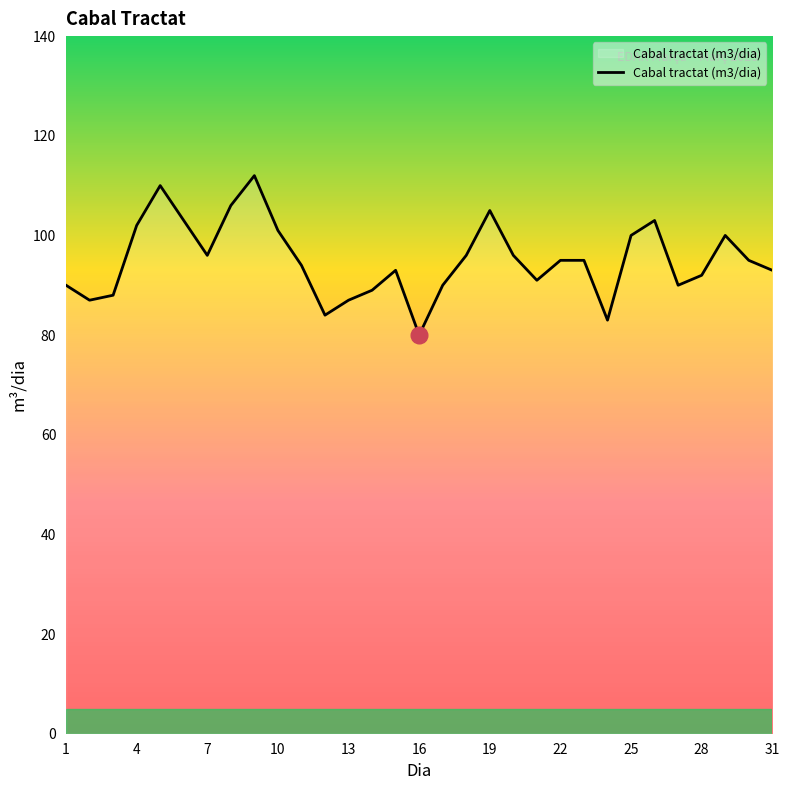

What is the difference between the maximum and minimum values?

32